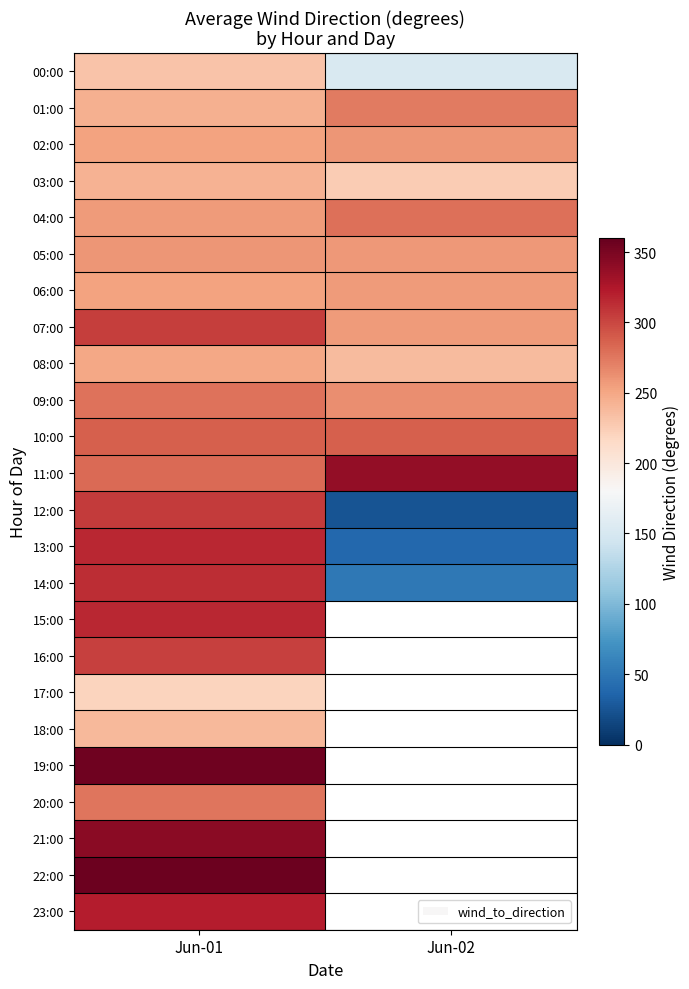

What is the greatest value displayed?

357.0